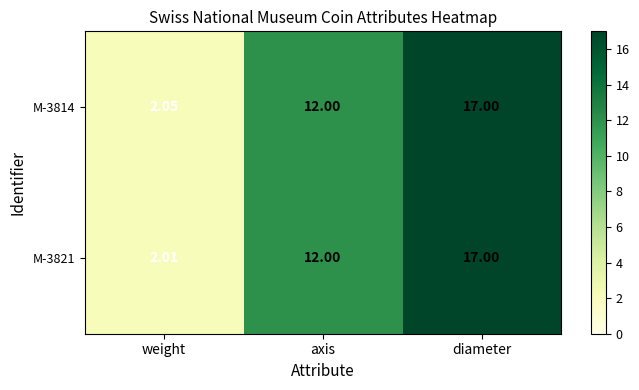

Rank the categories by M-3814 value from lowest to highest.

weight, axis, diameter